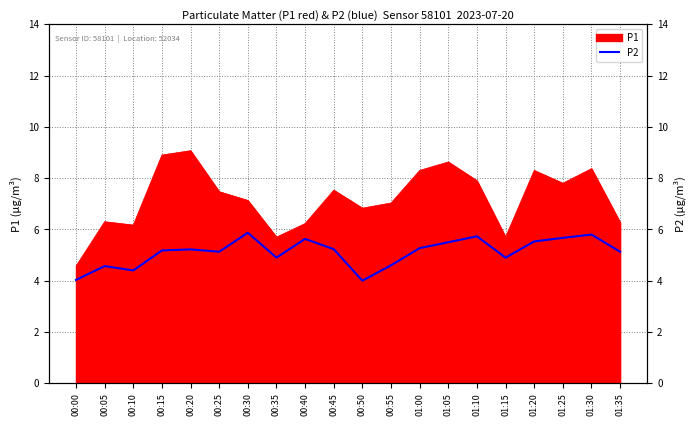

The value at 00:25 is 5.1. True or false?

True